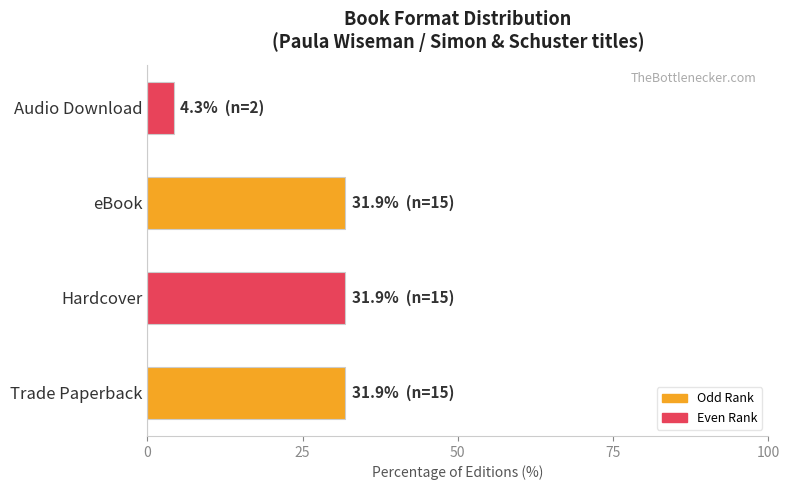

Which label corresponds to the smallest value in the chart?

Audio Download